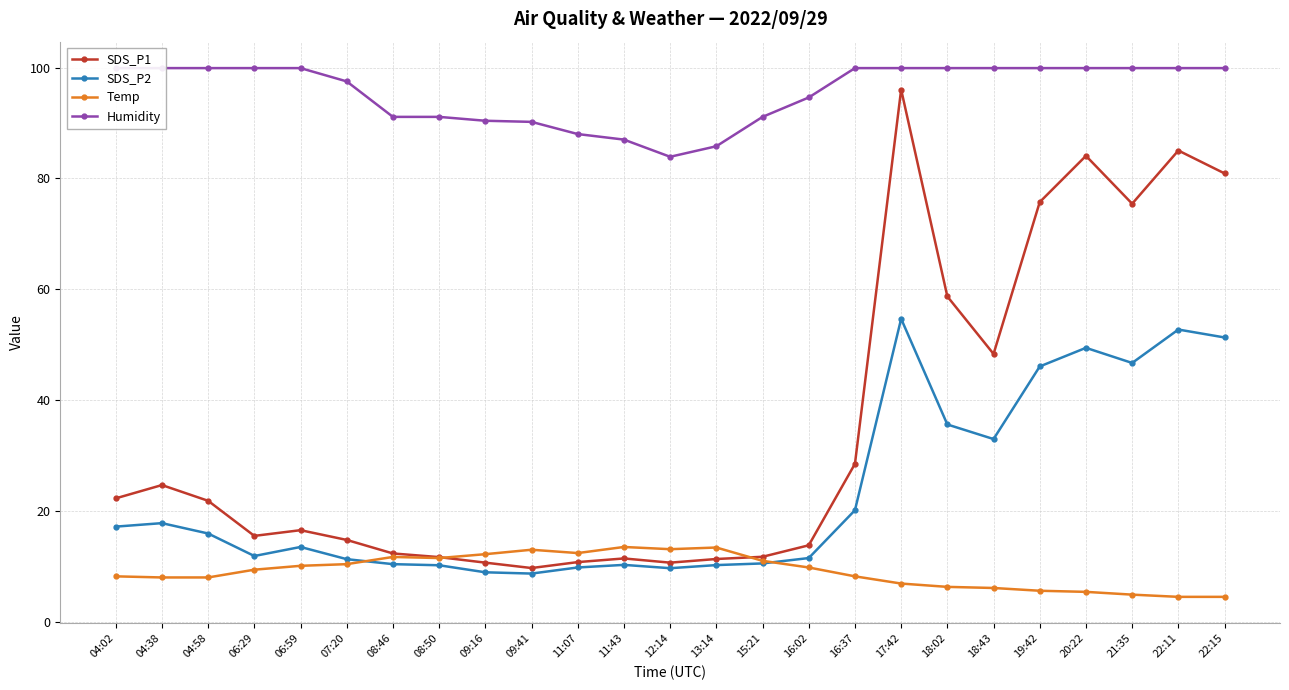

At which label does SDS_P1 reach its peak?

17:42